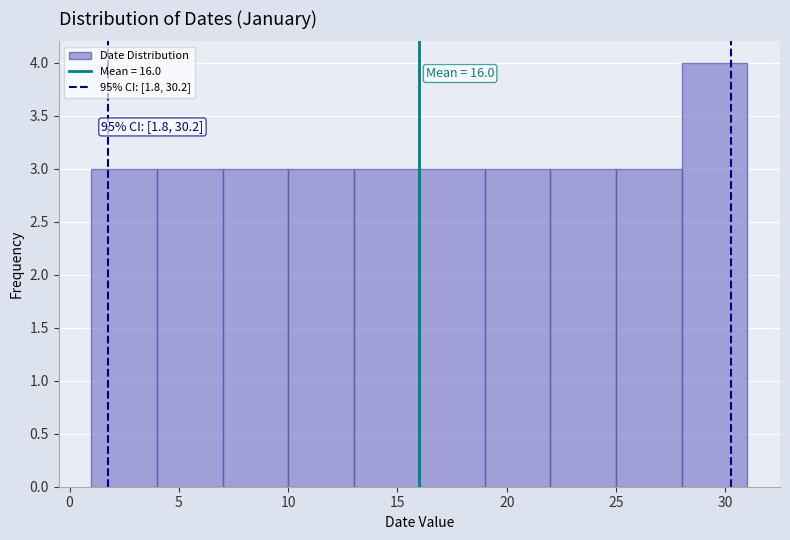

Which range on the x-axis has the tallest bar?

28 to 31